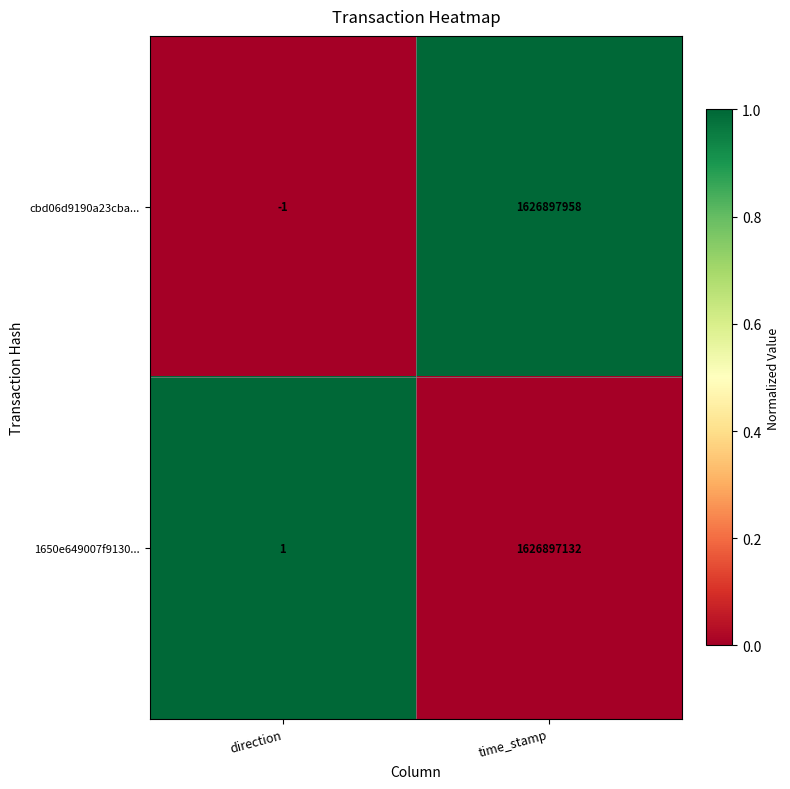

Reading left to right, transcribe all the data shown in this chart.

cbd06d9190a23cba...: direction=-1	time_stamp=1626897958
1650e649007f9130...: direction=1	time_stamp=1626897132